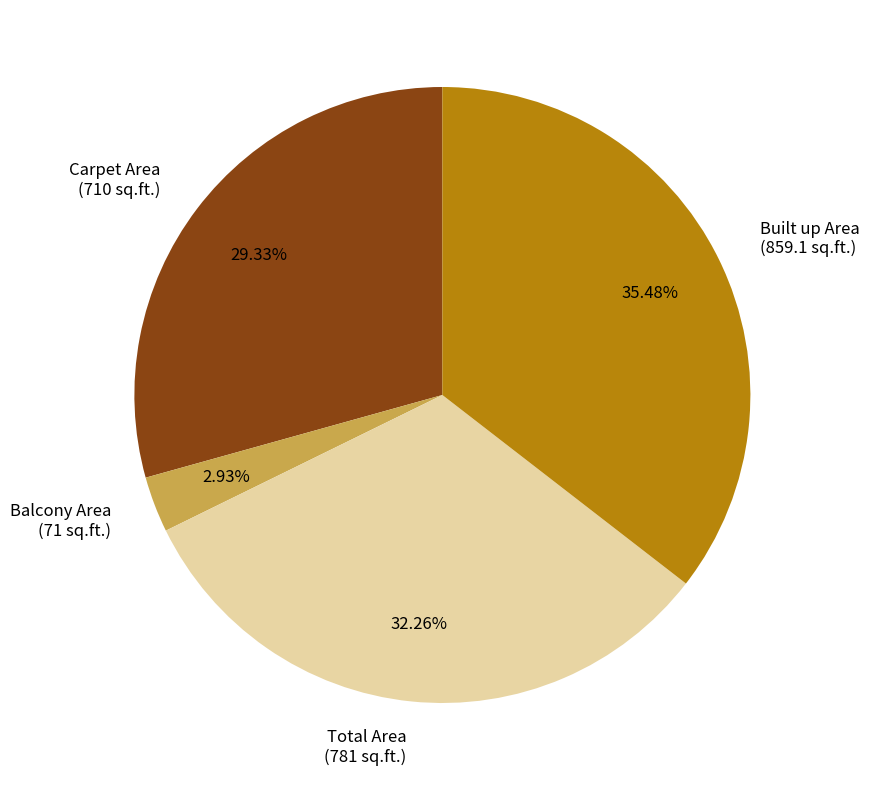

Which category has the smallest portion of the pie?

Balcony Area